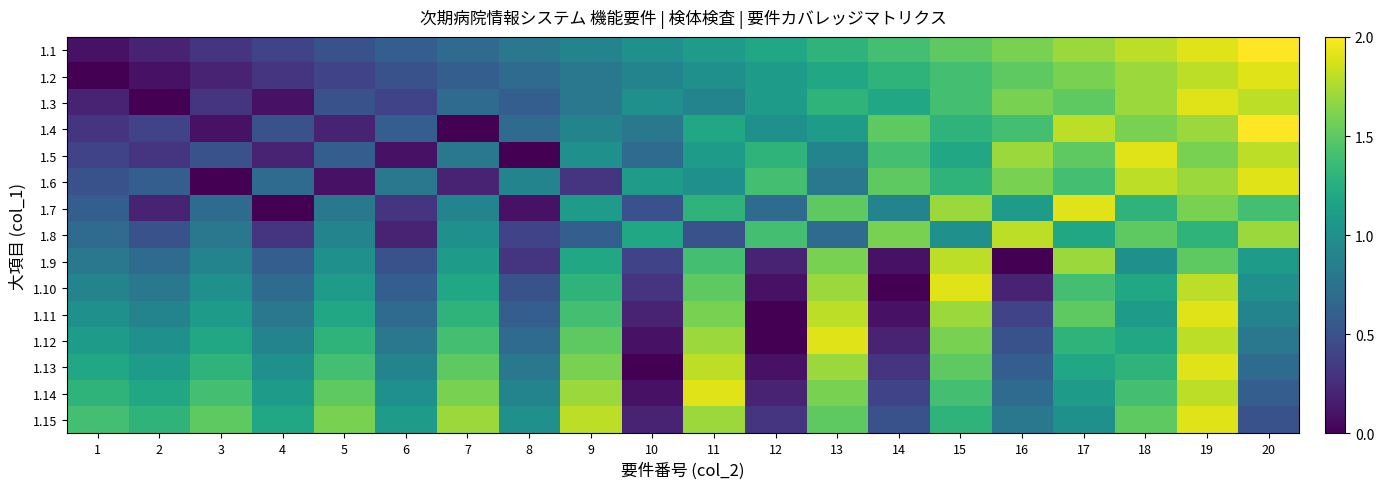

At which label does 1.13 reach its minimum?

10